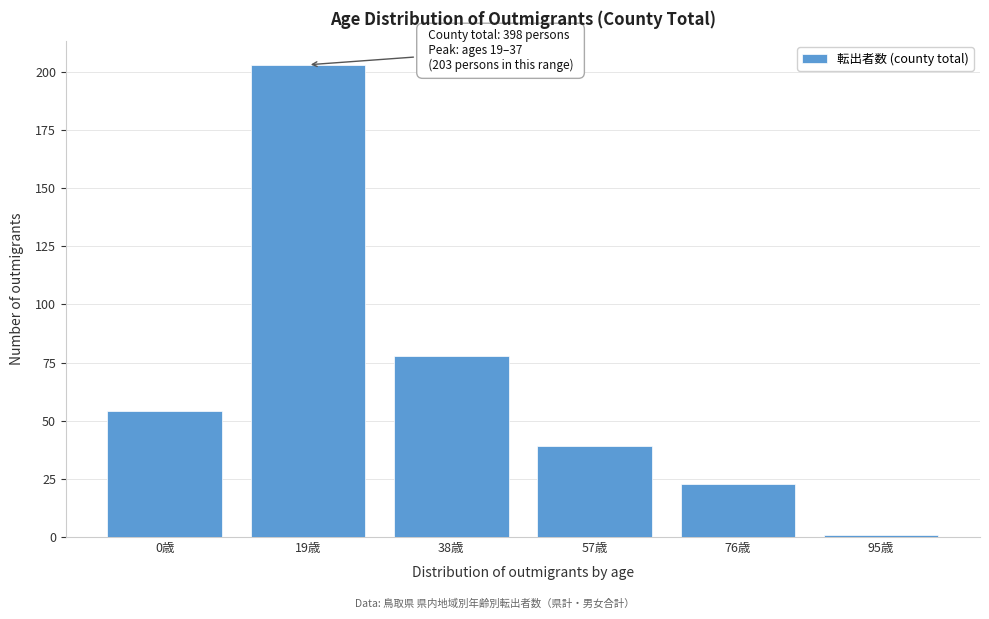

Reading left to right, what are all the values shown in this chart?

0歳=54	19歳=203	38歳=78	57歳=39	76歳=23	95歳=1